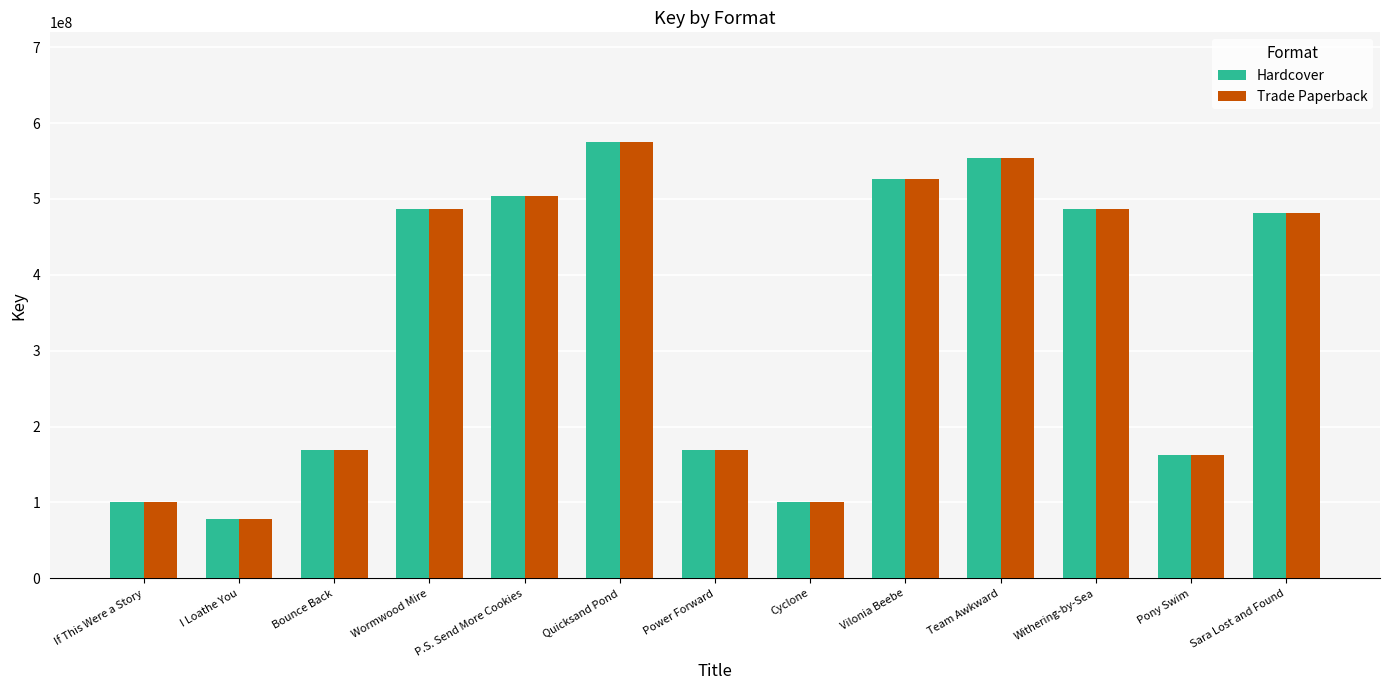

How many series are shown in this chart?

2